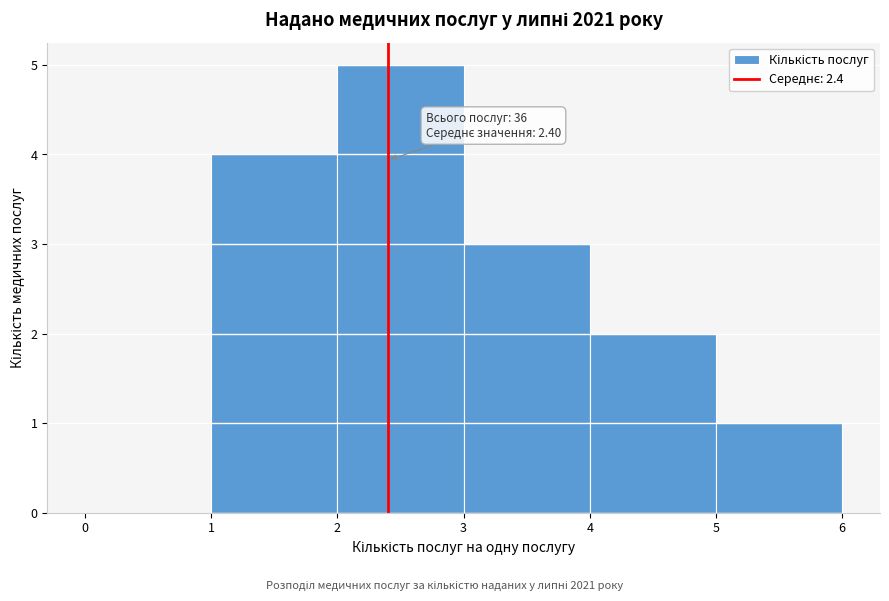

Which range on the x-axis has the tallest bar?

2 to 3